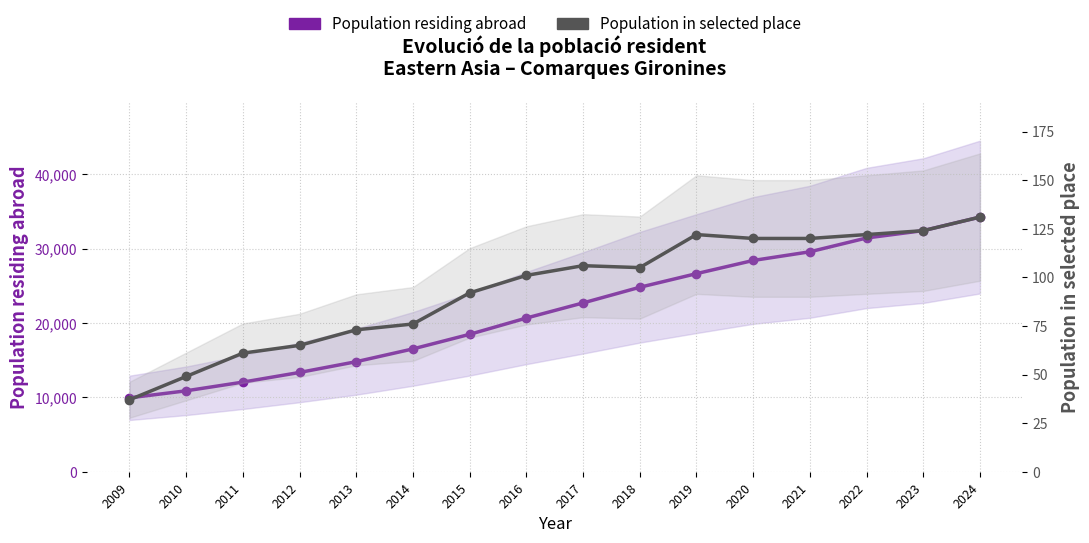

Where is the first local maximum for Population in selected place?

2017